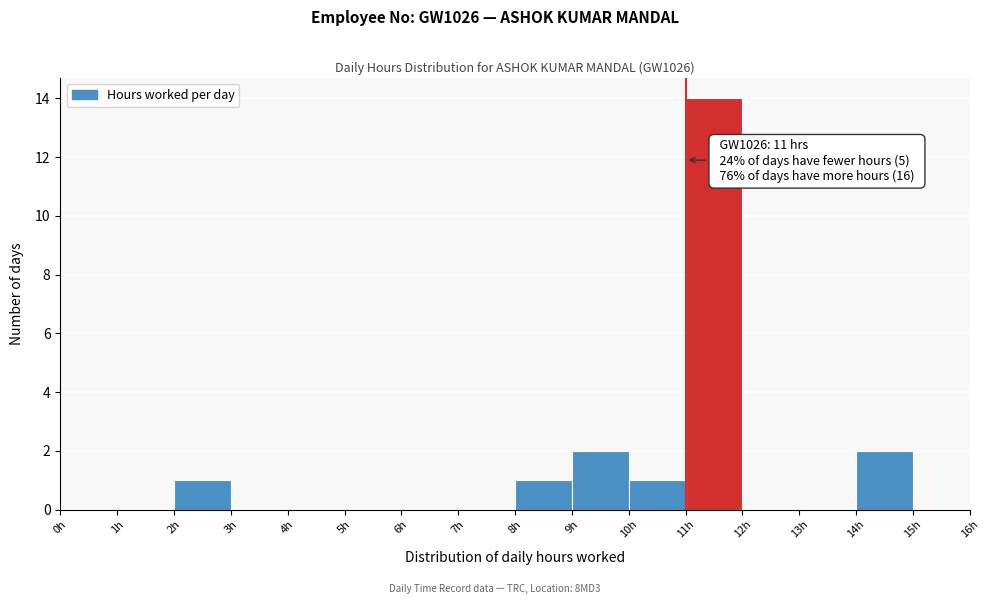

Over which range of the x-axis is the bar tallest?

11 to 12